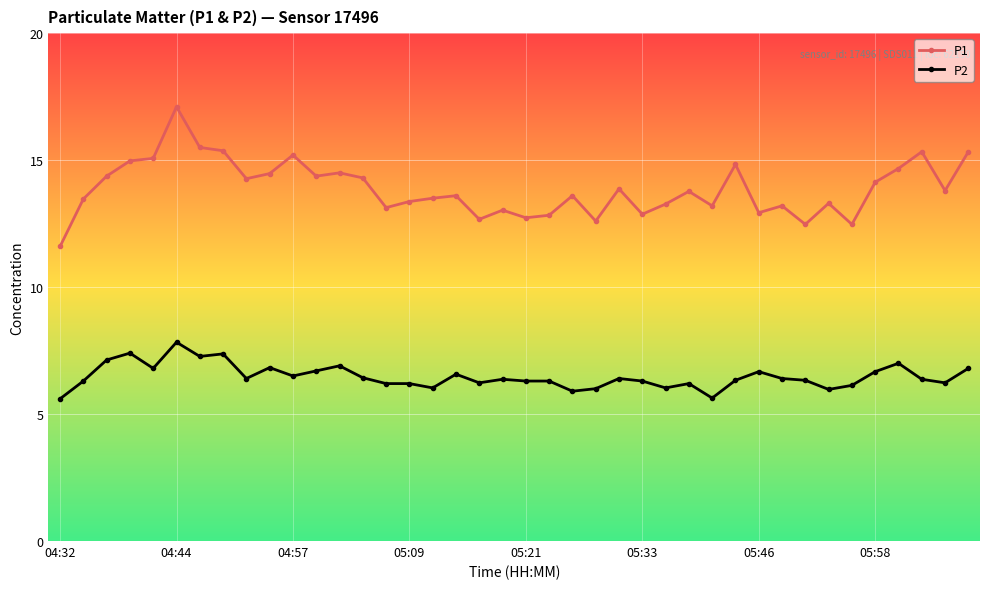

Which series has the largest total across all categories?

P1